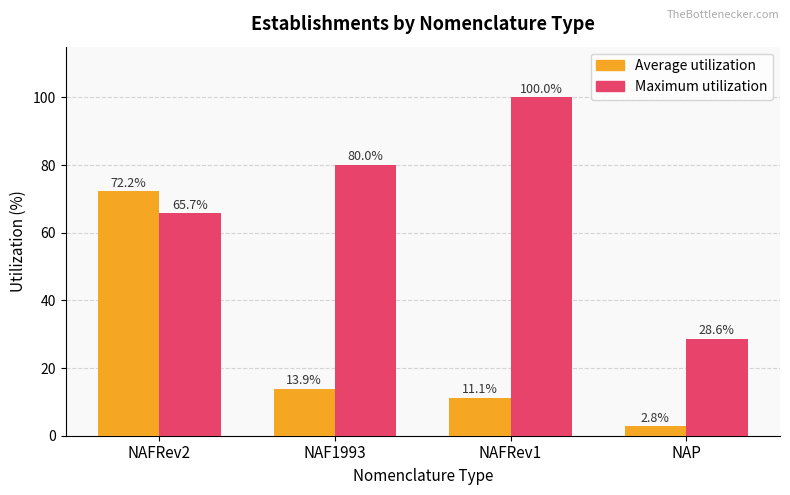

How many groups of bars are there?

4